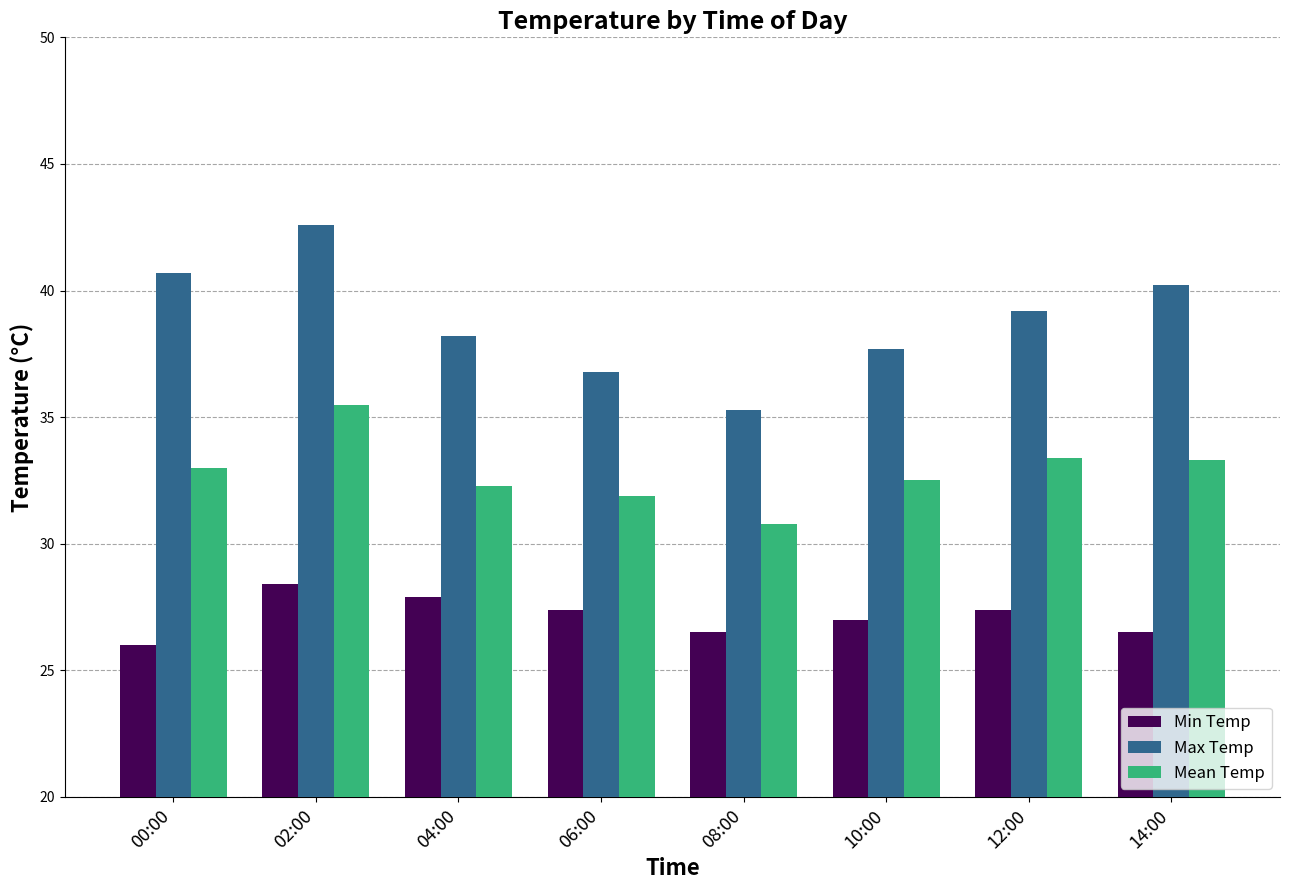

How many series are shown in this chart?

3